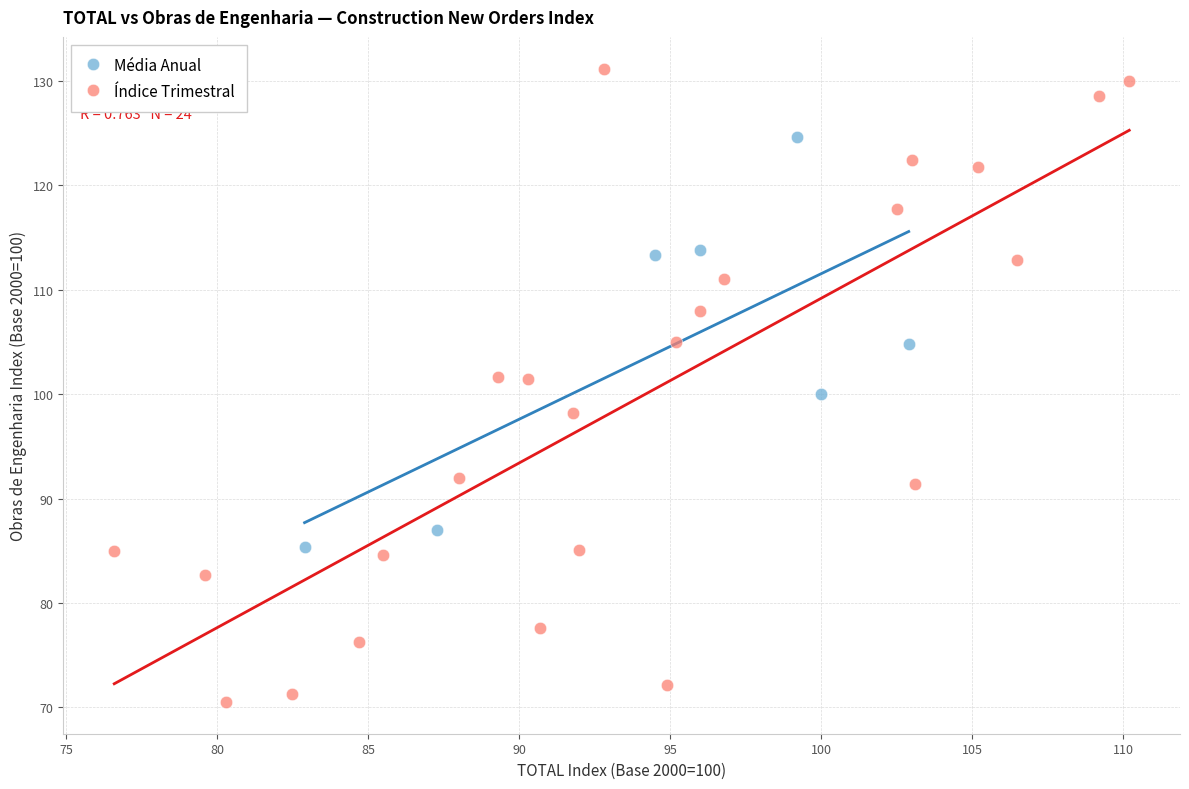

Which series reaches the maximum Y coordinate?

Índice Trimestral